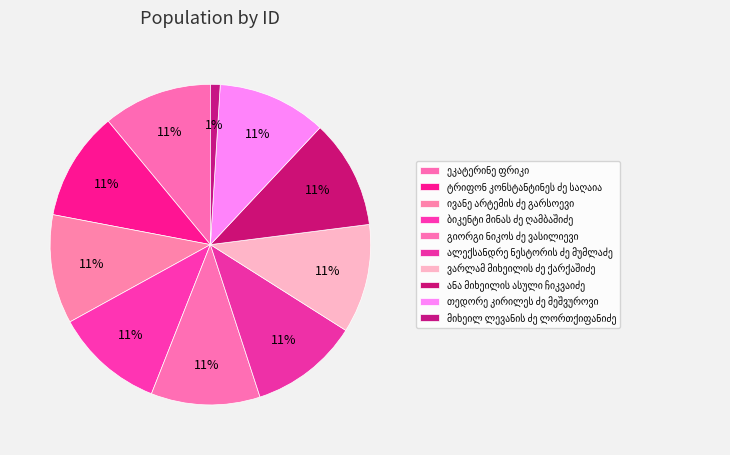

To the nearest percent, what is the combined percentage of ალექსანდრე ნესტორის ძე მუმლაძე and ანა მიხეილის ასული ჩიკვაიძე?

22%